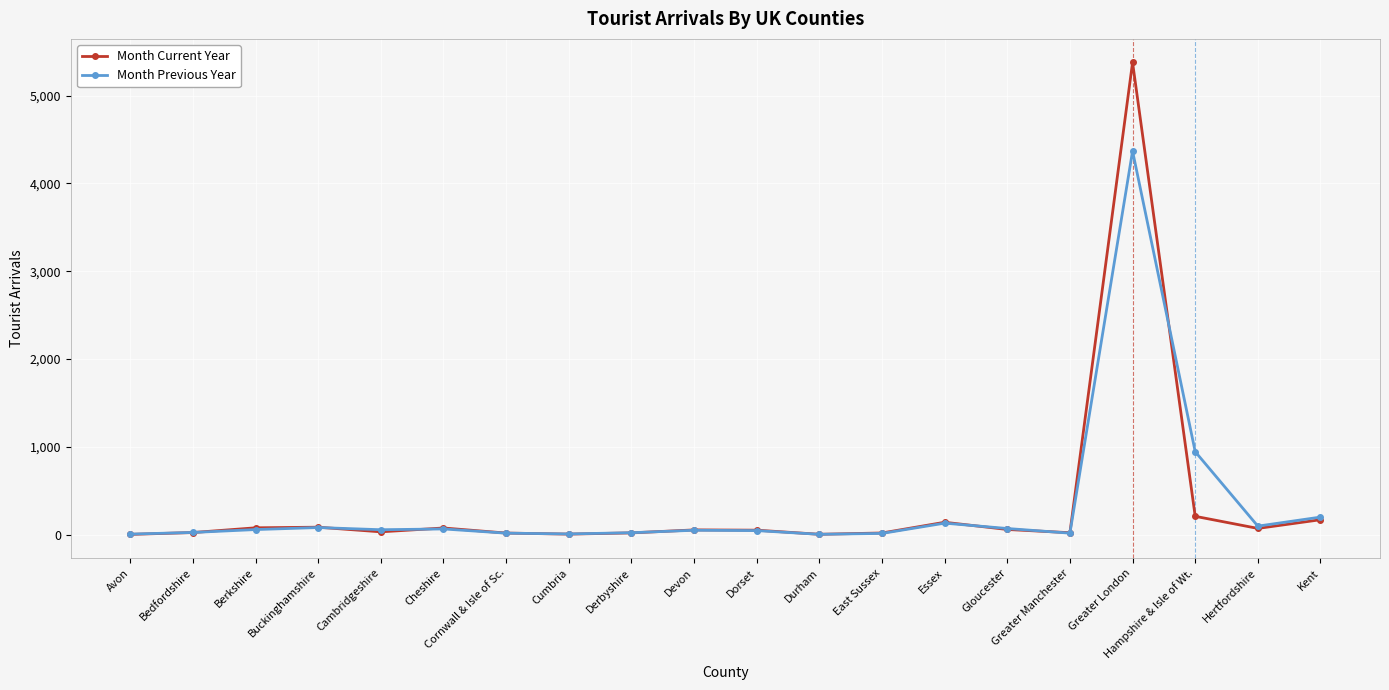

True or false: Month Current Year has a value of 169 at Kent.

True